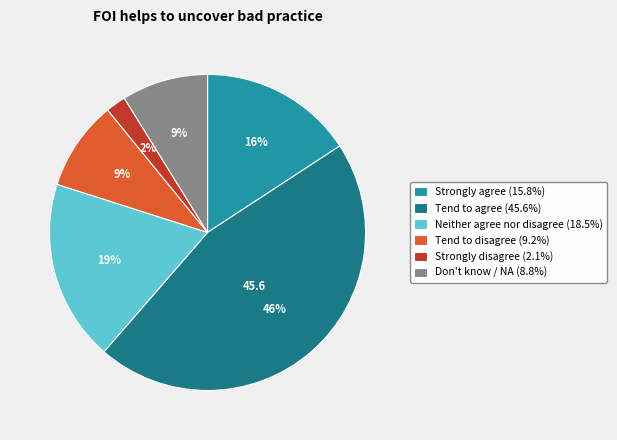

To the nearest percent, what is the difference between the largest and smallest slice percentages?

44%